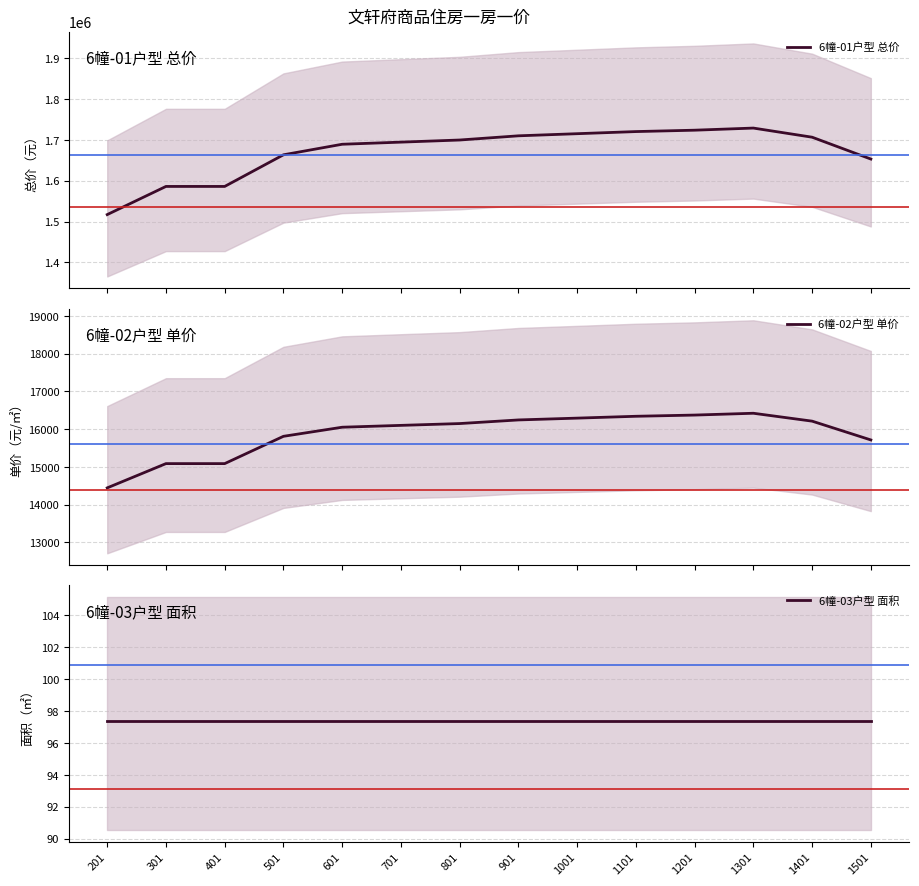

At which category does the chart reach its minimum across all series?

201